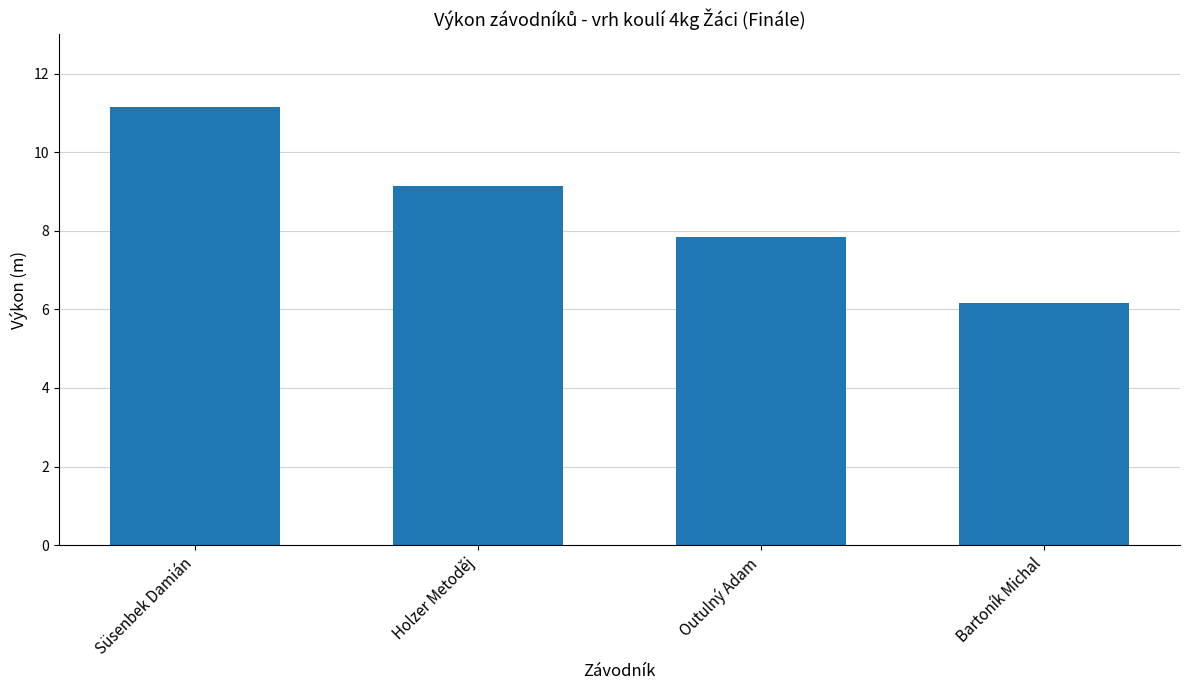

Rank the categories by value from lowest to highest.

Bartoník Michal, Outulný Adam, Holzer Metoděj, Süsenbek Damián